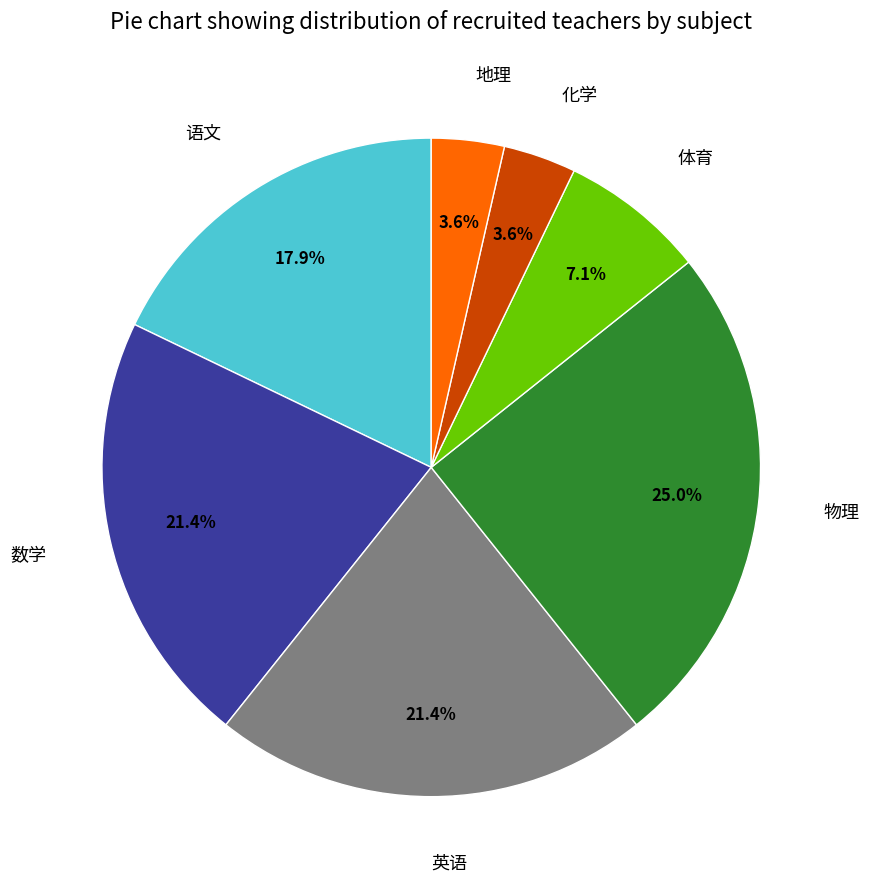

How many slices are in this pie chart?

7